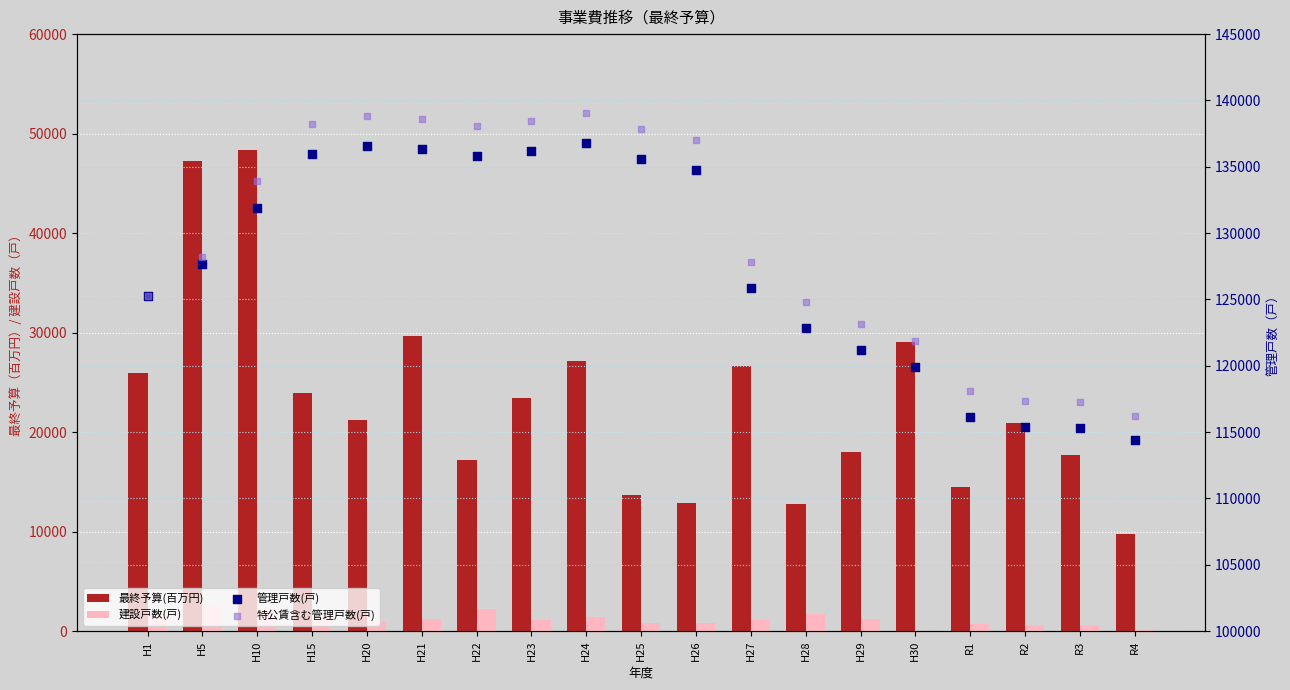

Which series has the largest Y range (max minus min)?

最終予算(百万円)